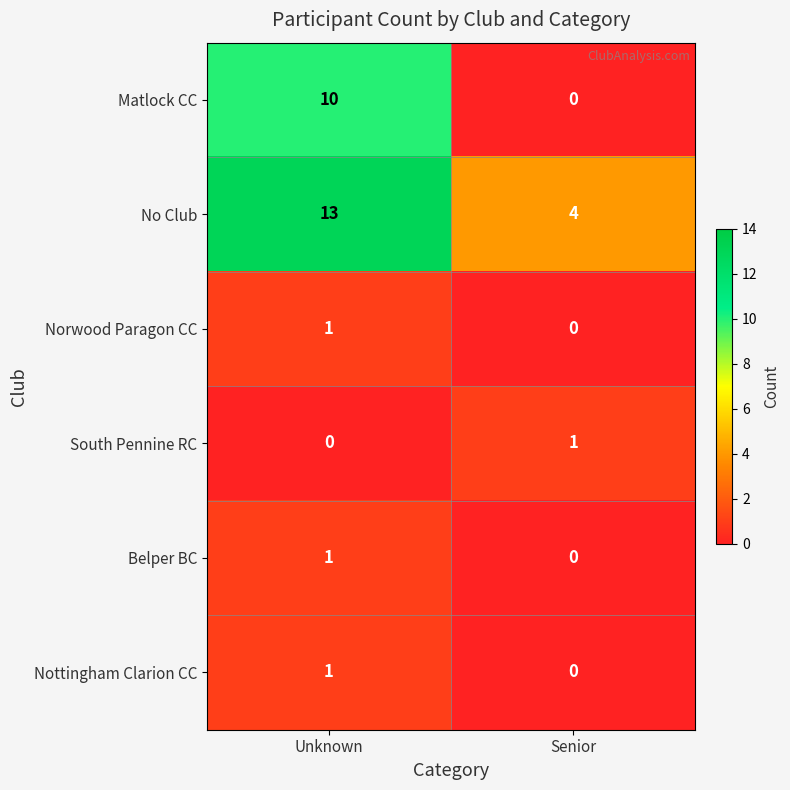

What is the sum of the Matlock CC values at Senior and Unknown?

10